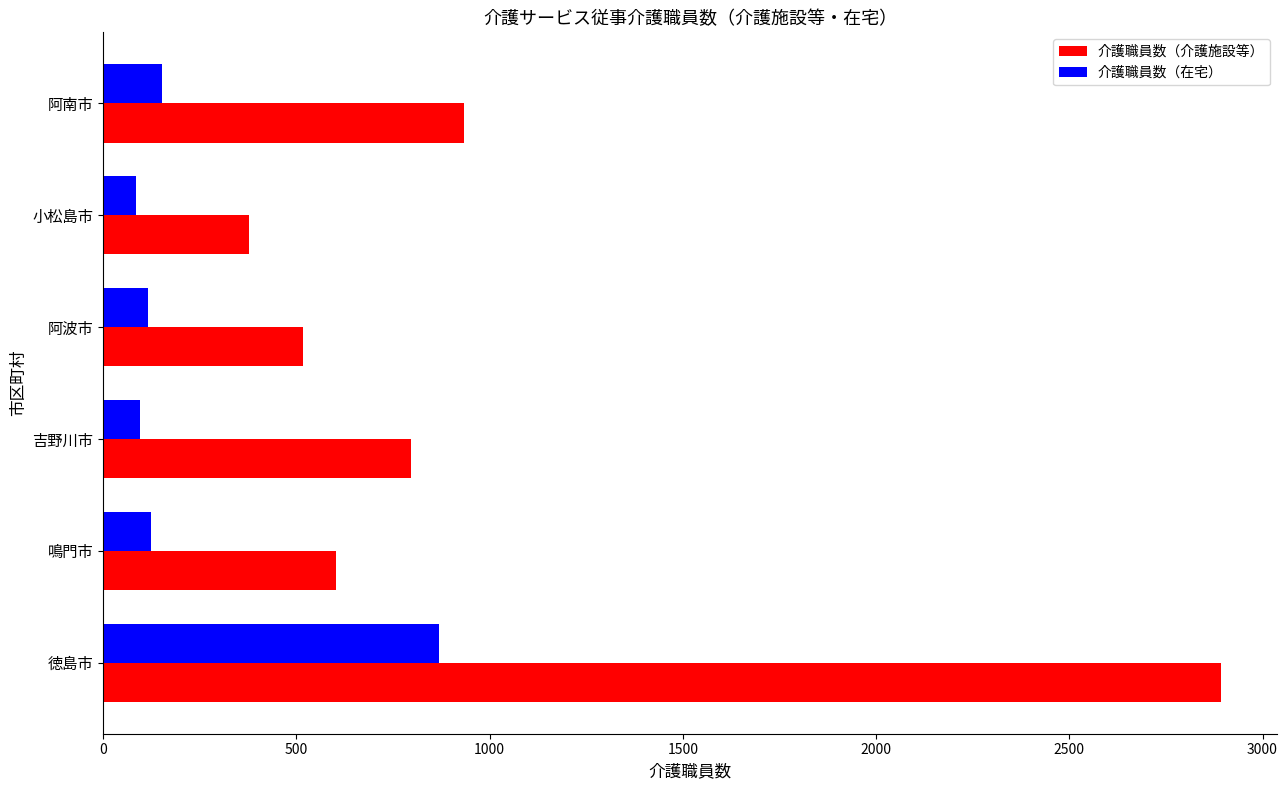

Is the value of 介護職員数（在宅） at 徳島市 greater than the value of 介護職員数（介護施設等） at 阿波市?

Yes